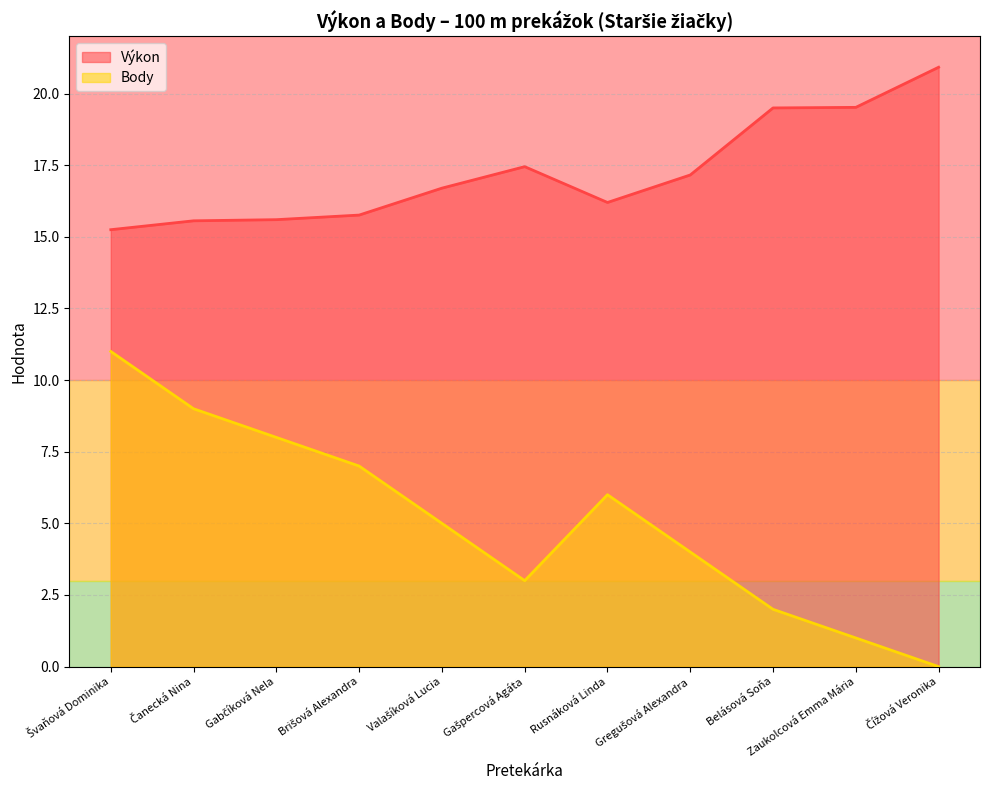

What is the total value across all series at Gašpercová Agáta?

20.4